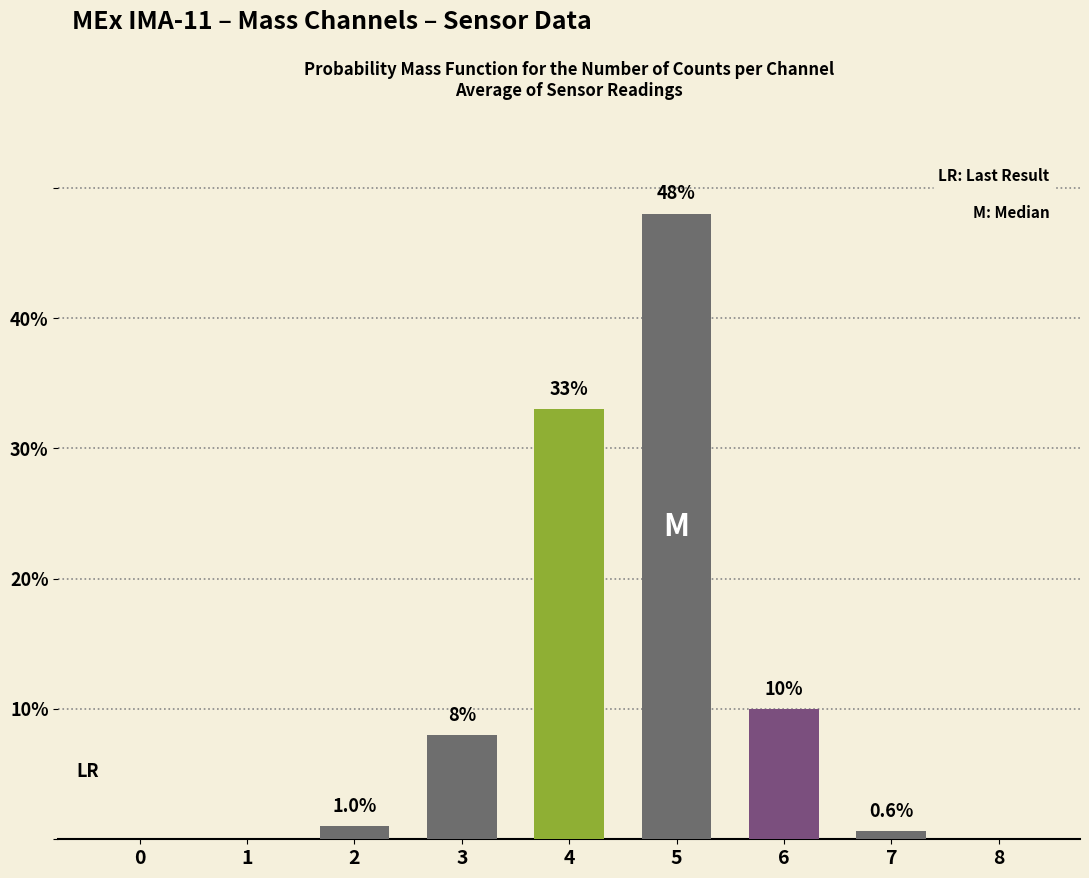

Between 1 and 3, which is larger?

3